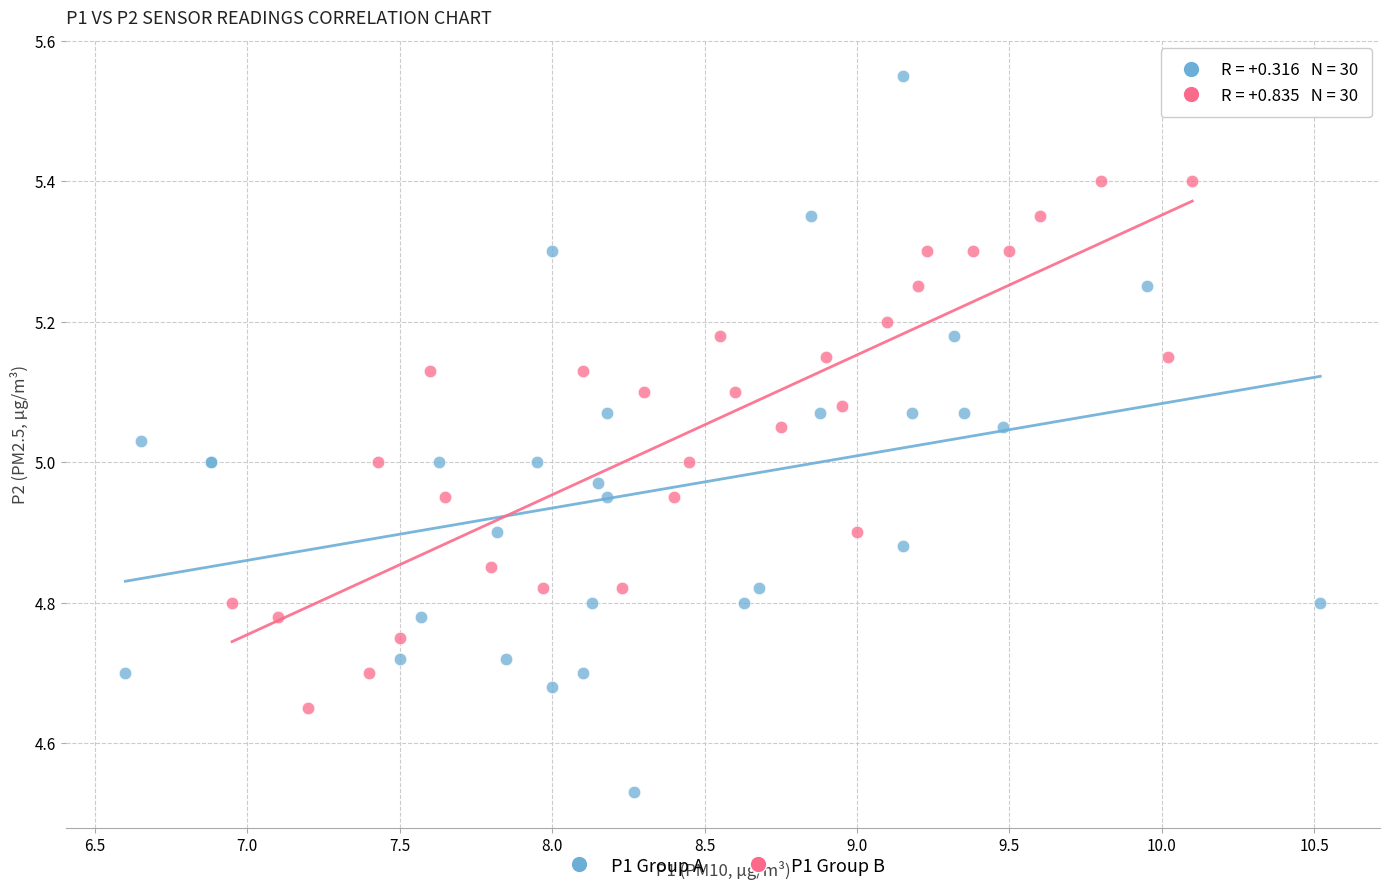

Which series has the largest Y range (max minus min)?

P1 Group A